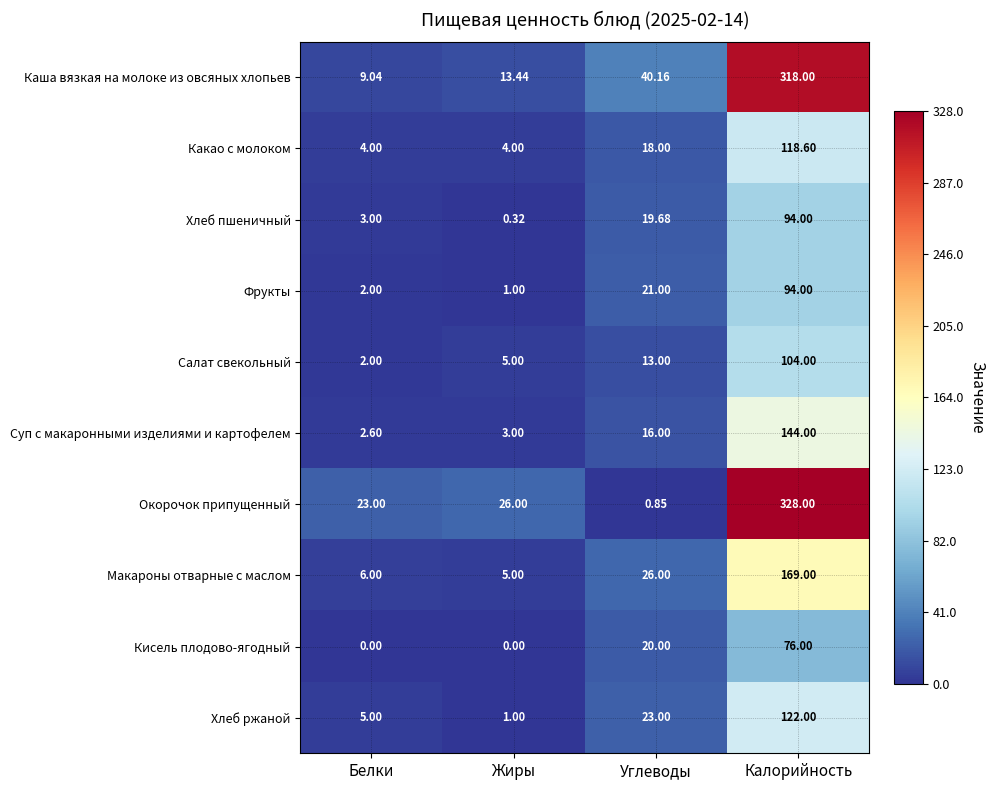

How many series are shown in this chart?

10